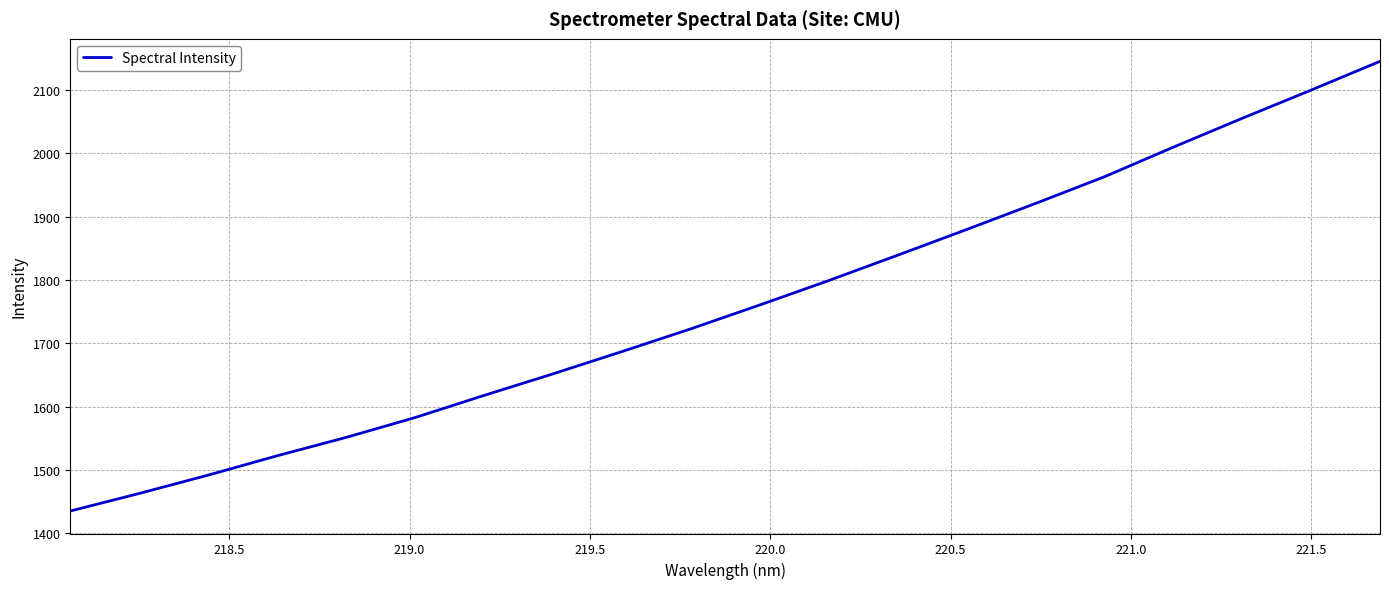

What is the difference between the maximum and minimum values?

710.0